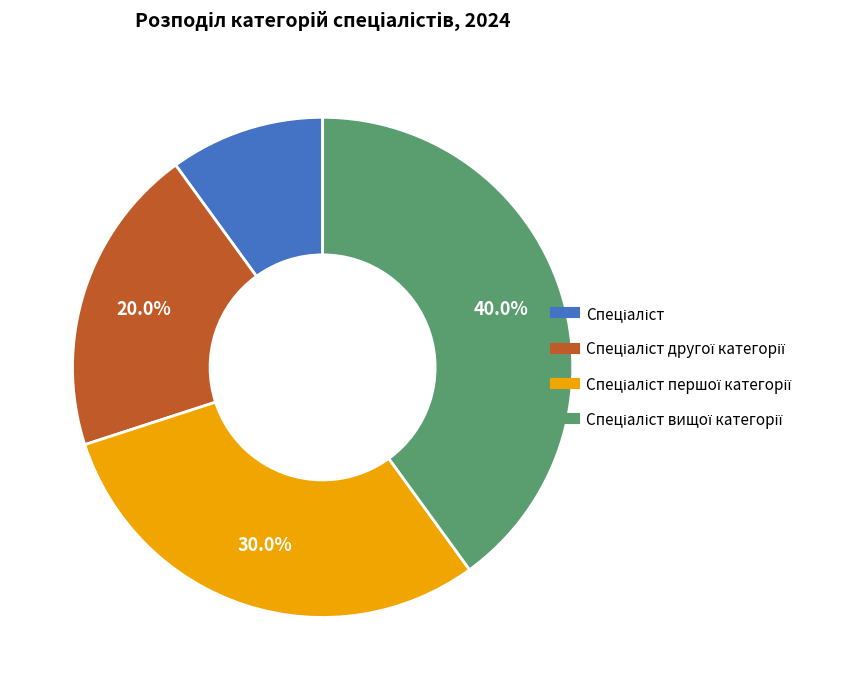

Does any single category account for the majority?

No